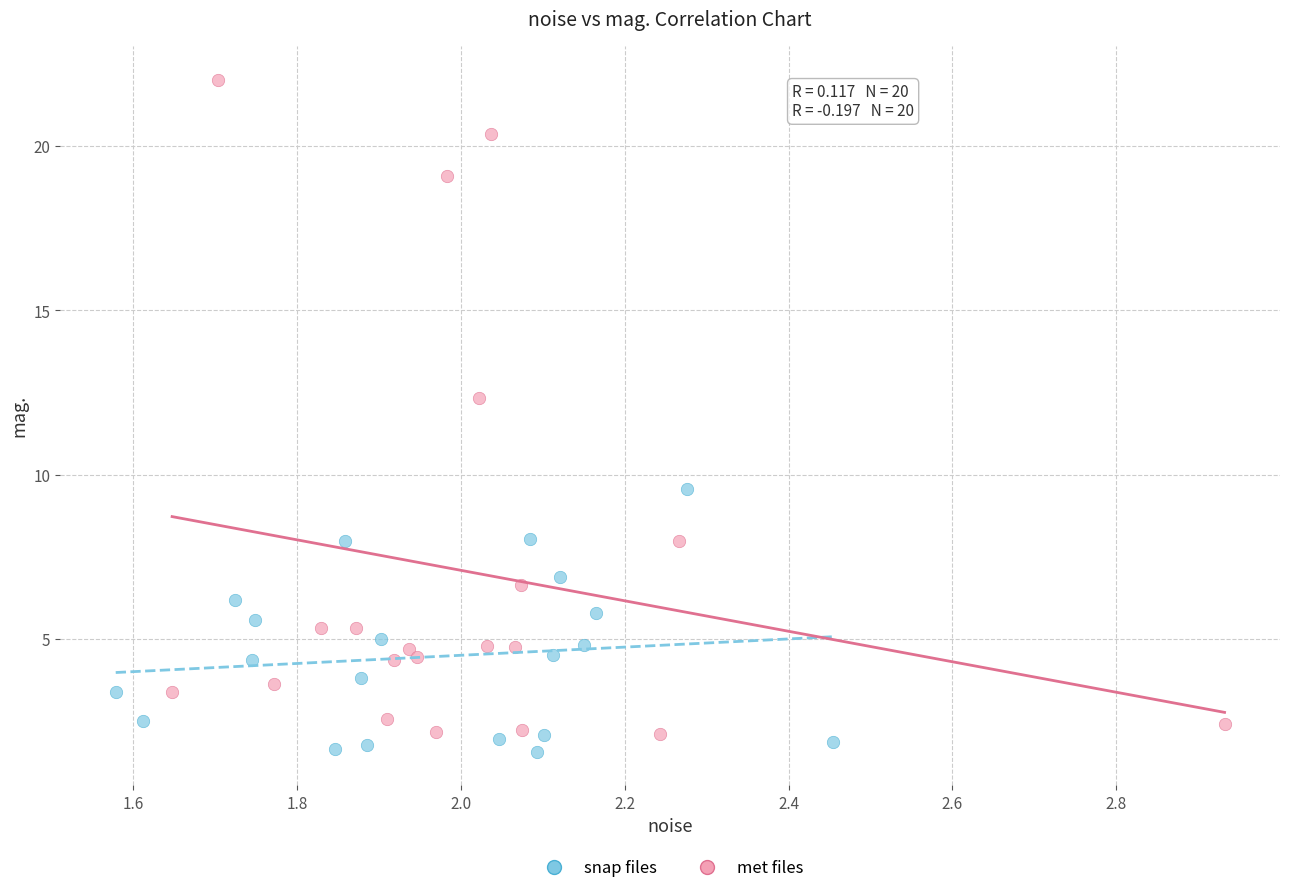

What are all the series names shown in the legend?

snap files, met files